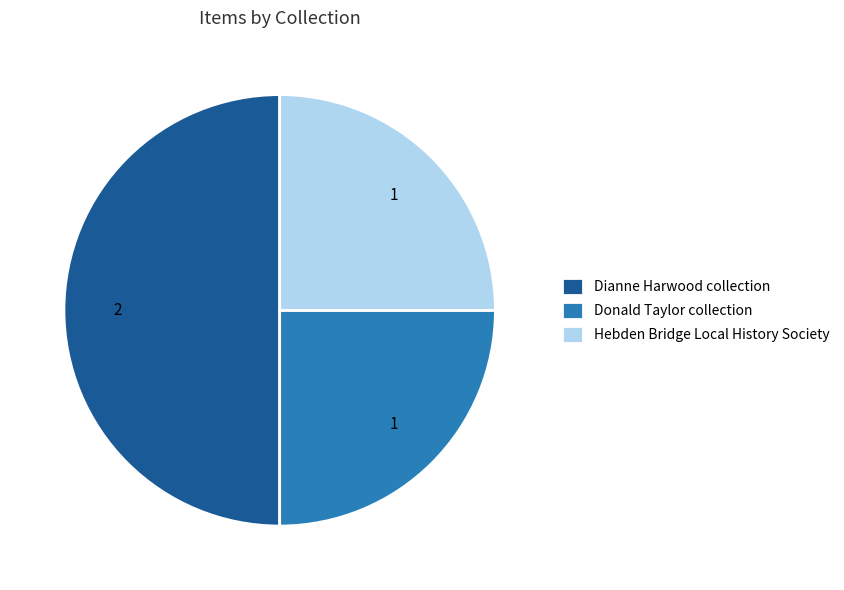

Is Donald Taylor collection the majority of the pie?

No